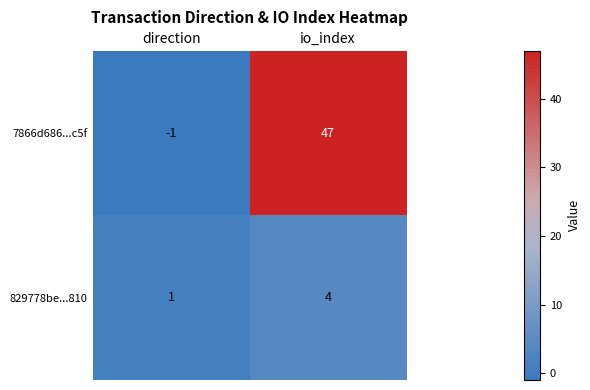

Is it true that 7866d686...c5f equals -1 at direction?

True